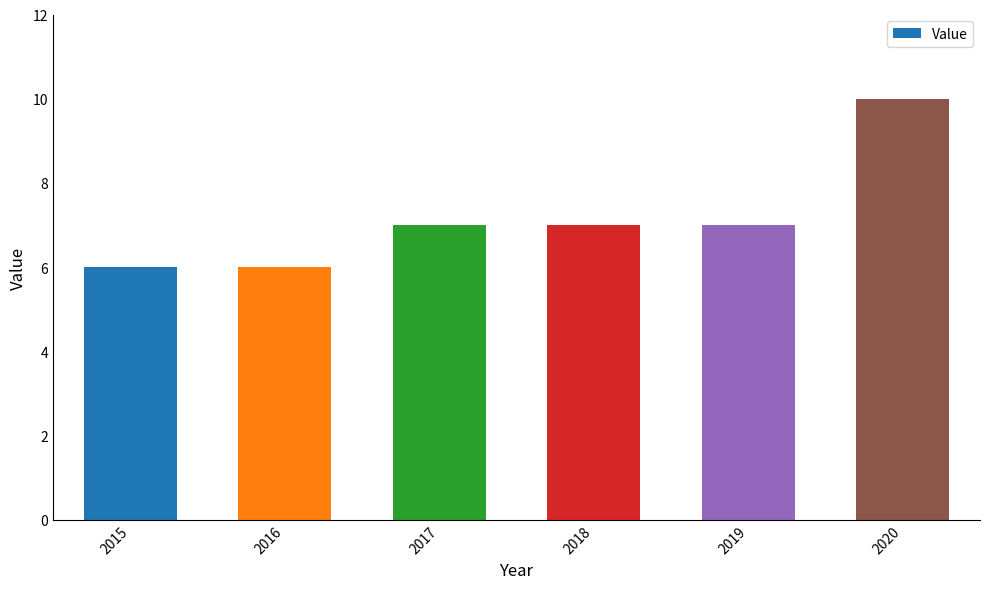

What is the change in value from 2015 to 2018?

+1